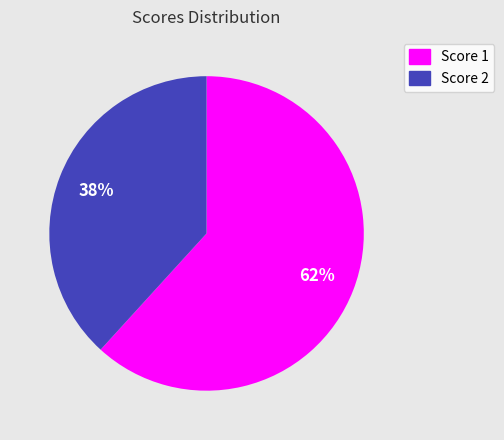

To the nearest percent, what is the difference between the largest and smallest slice percentages?

24%